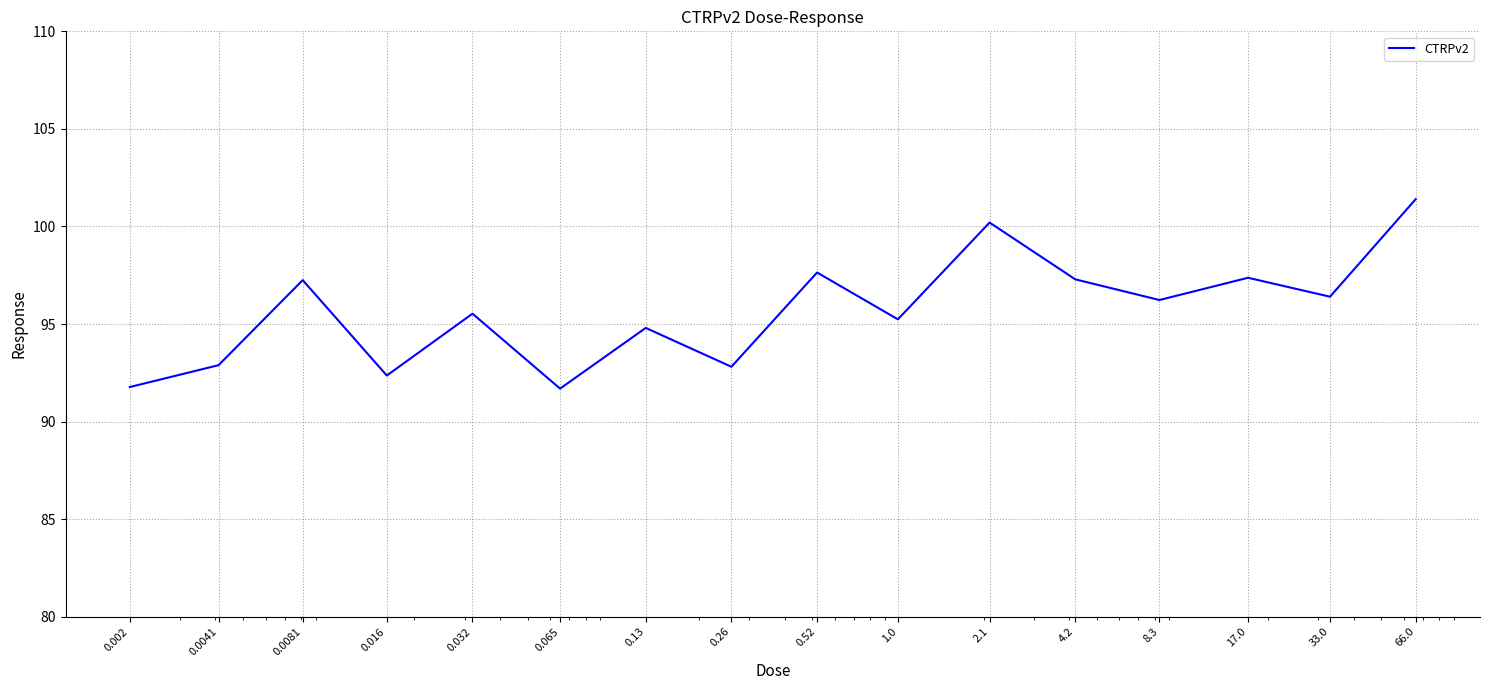

What is the difference between the maximum and minimum values?

9.7